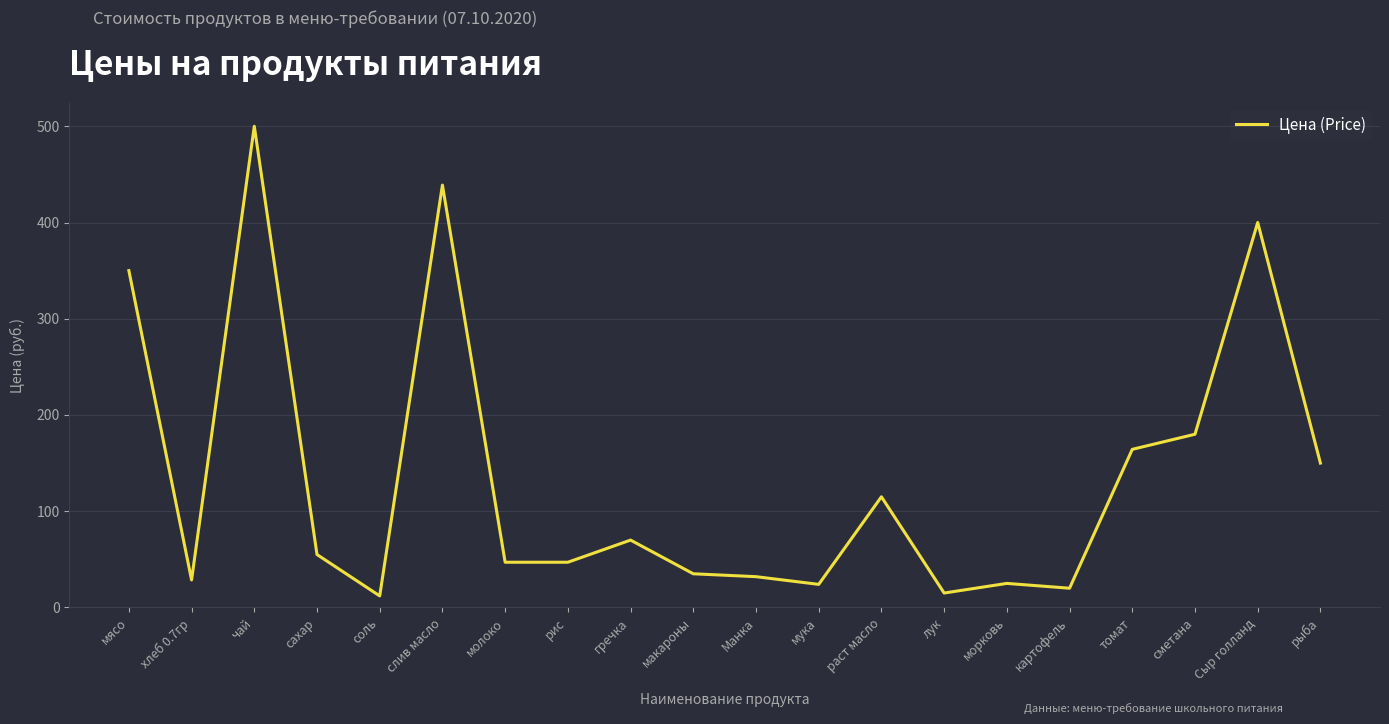

What position from the right is мясо?

20